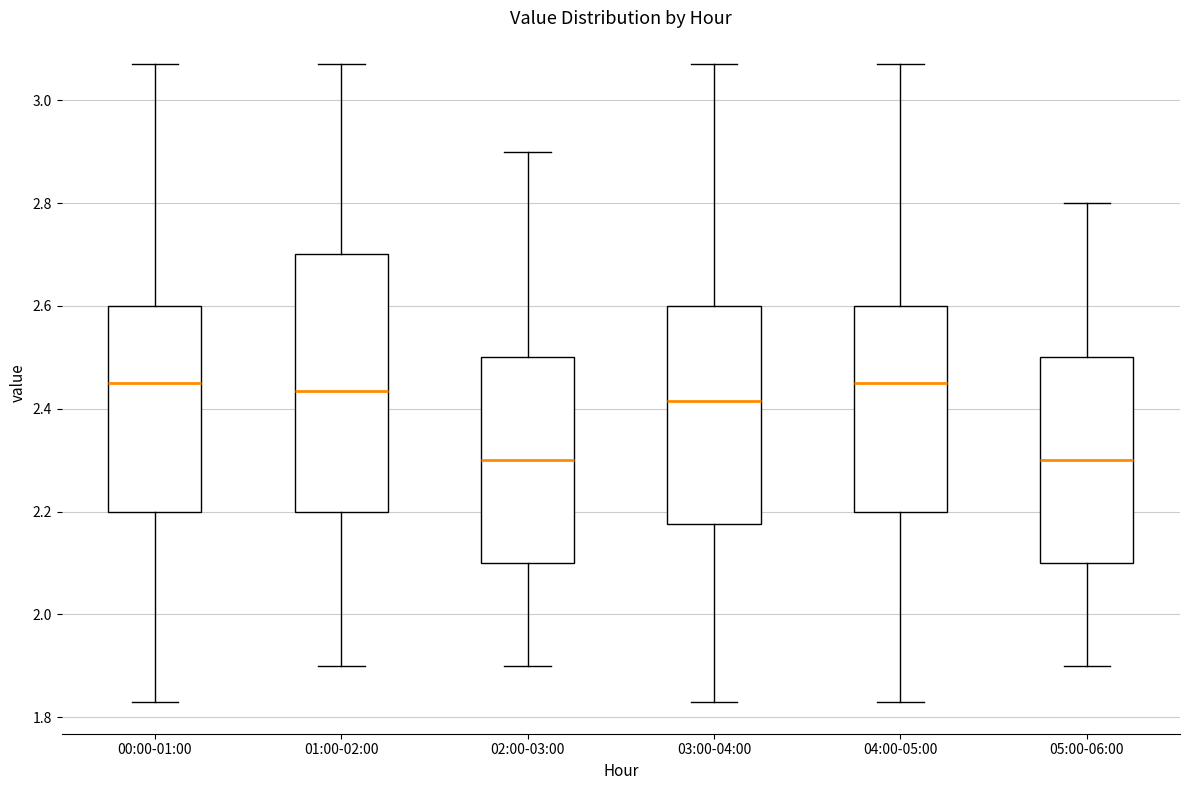

Where does the median line of the box for 02:00-03:00 sit on the y-axis? The values are not printed on the chart, so give them approximately, as read against the axis.

2.30